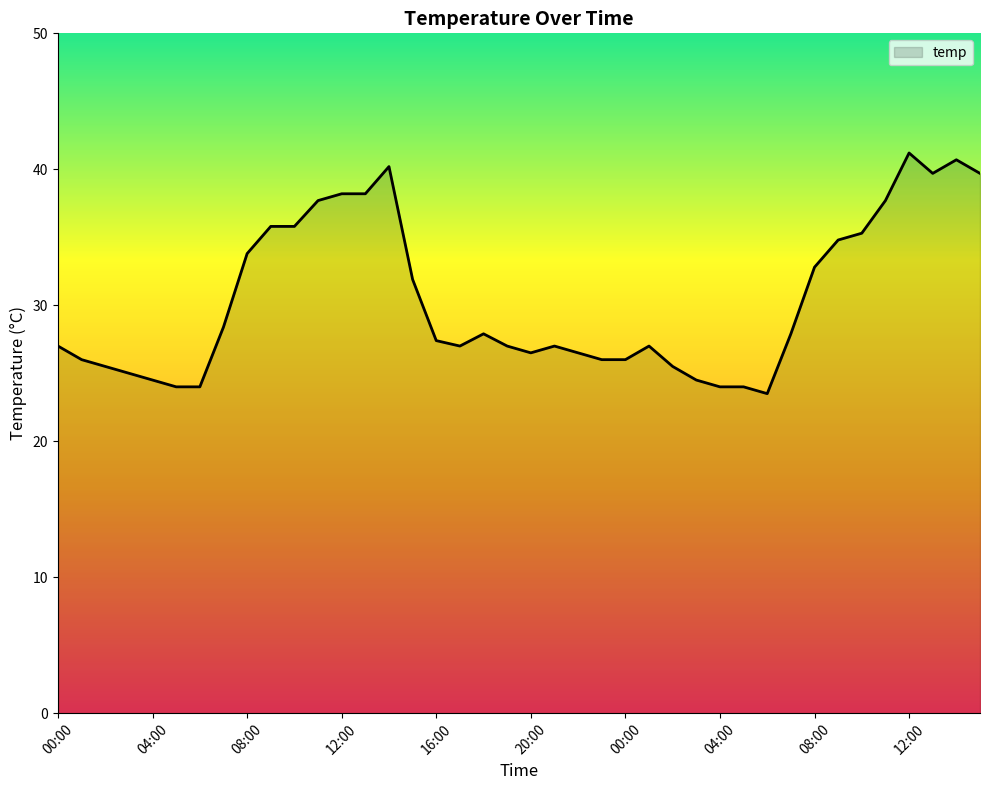

How many series are shown in this chart?

1